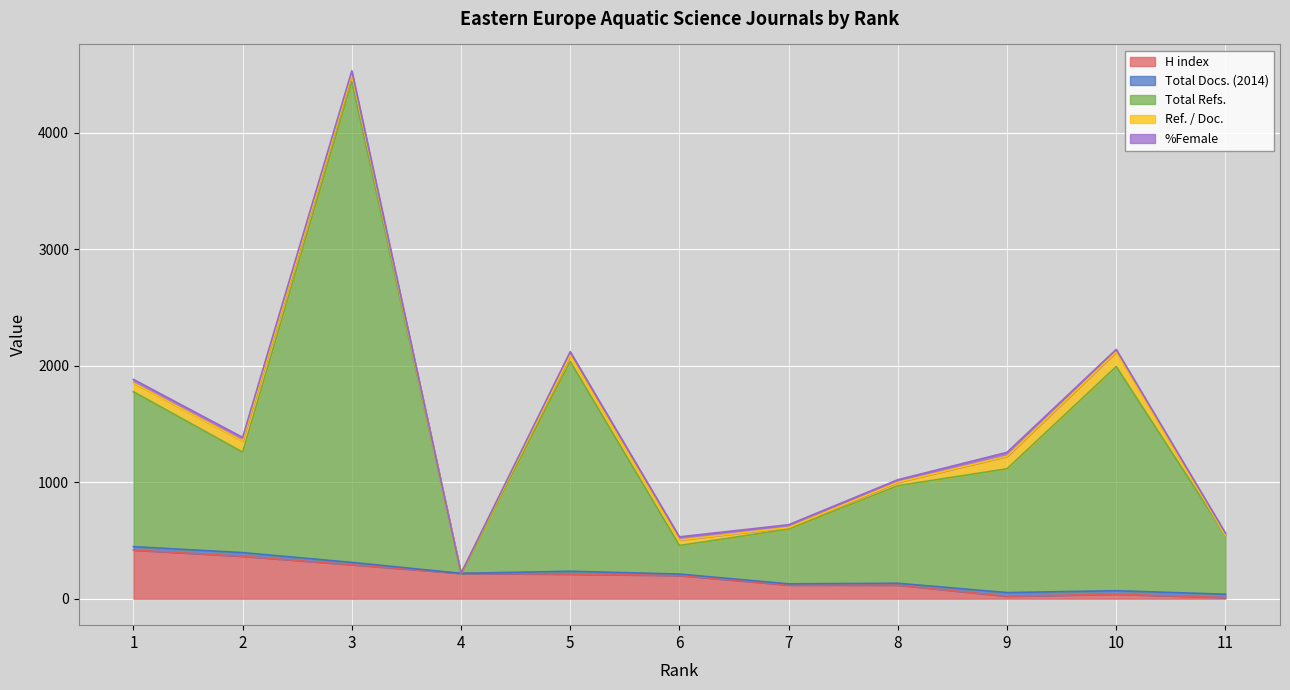

Reading left to right, what are all the values shown in this chart?

H index: 1=418	2=365	3=292	4=218	5=211	6=200	7=118	8=117	9=22	10=39	11=11
Total Docs. (2014): 1=29	2=31	3=20	4=0	5=25	6=12	7=10	8=16	9=31	10=30	11=28
Total Refs.: 1=1329	2=862	3=4124	4=0	5=1800	6=245	7=469	8=837	9=1062	10=1923	11=507
Ref. / Doc.: 1=75	2=95	3=65	4=0	5=52	6=47	7=14	8=29	9=107	10=125	11=0
%Female: 1=31	2=31	3=28	4=0	5=32	6=27	7=24	8=22	9=34	10=22	11=18